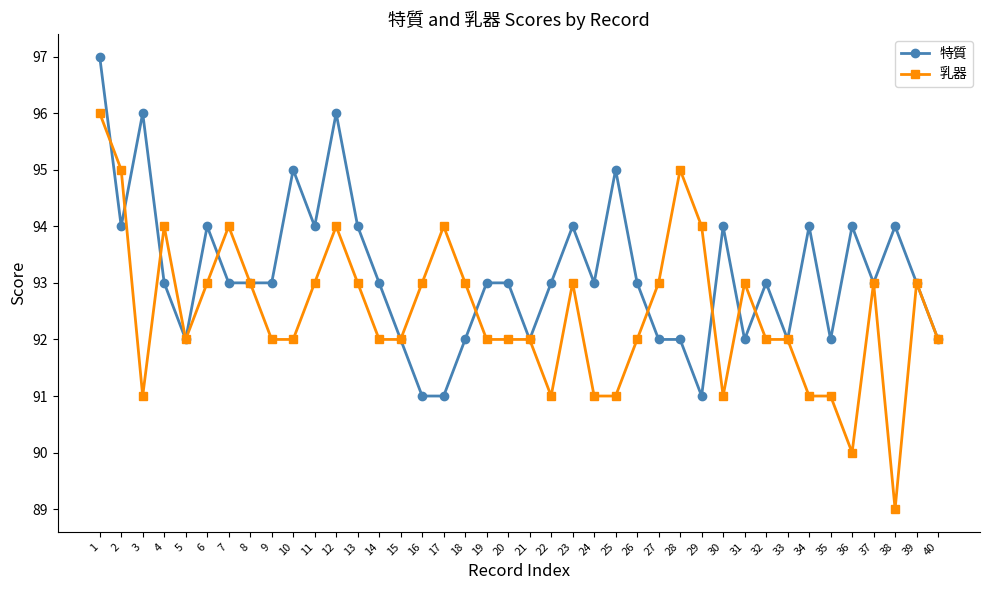

Count the 特質 values in the range 92 to 94.

32